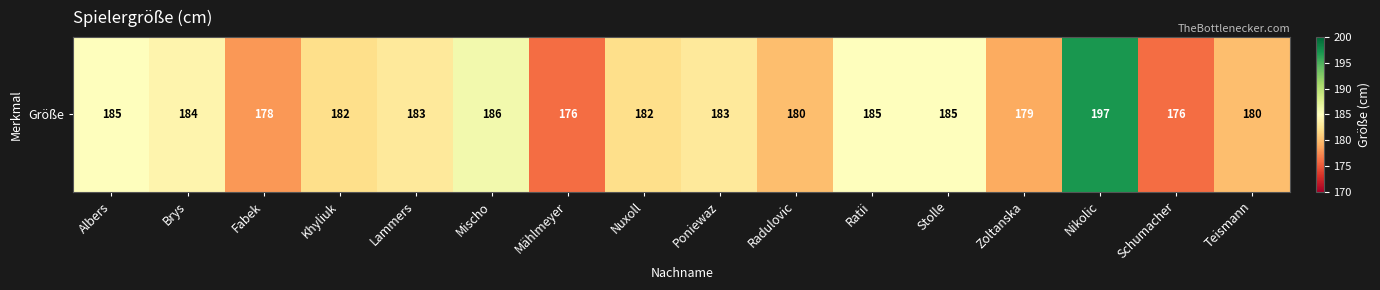

List the labels in order of value, largest first.

Nikolic, Mischo, Albers, Ratii, Stolle, Brys, Lammers, Poniewaz, Khyliuk, Nuxoll, Radulovic, Teismann, Zoltanska, Fabek, Mählmeyer, Schumacher